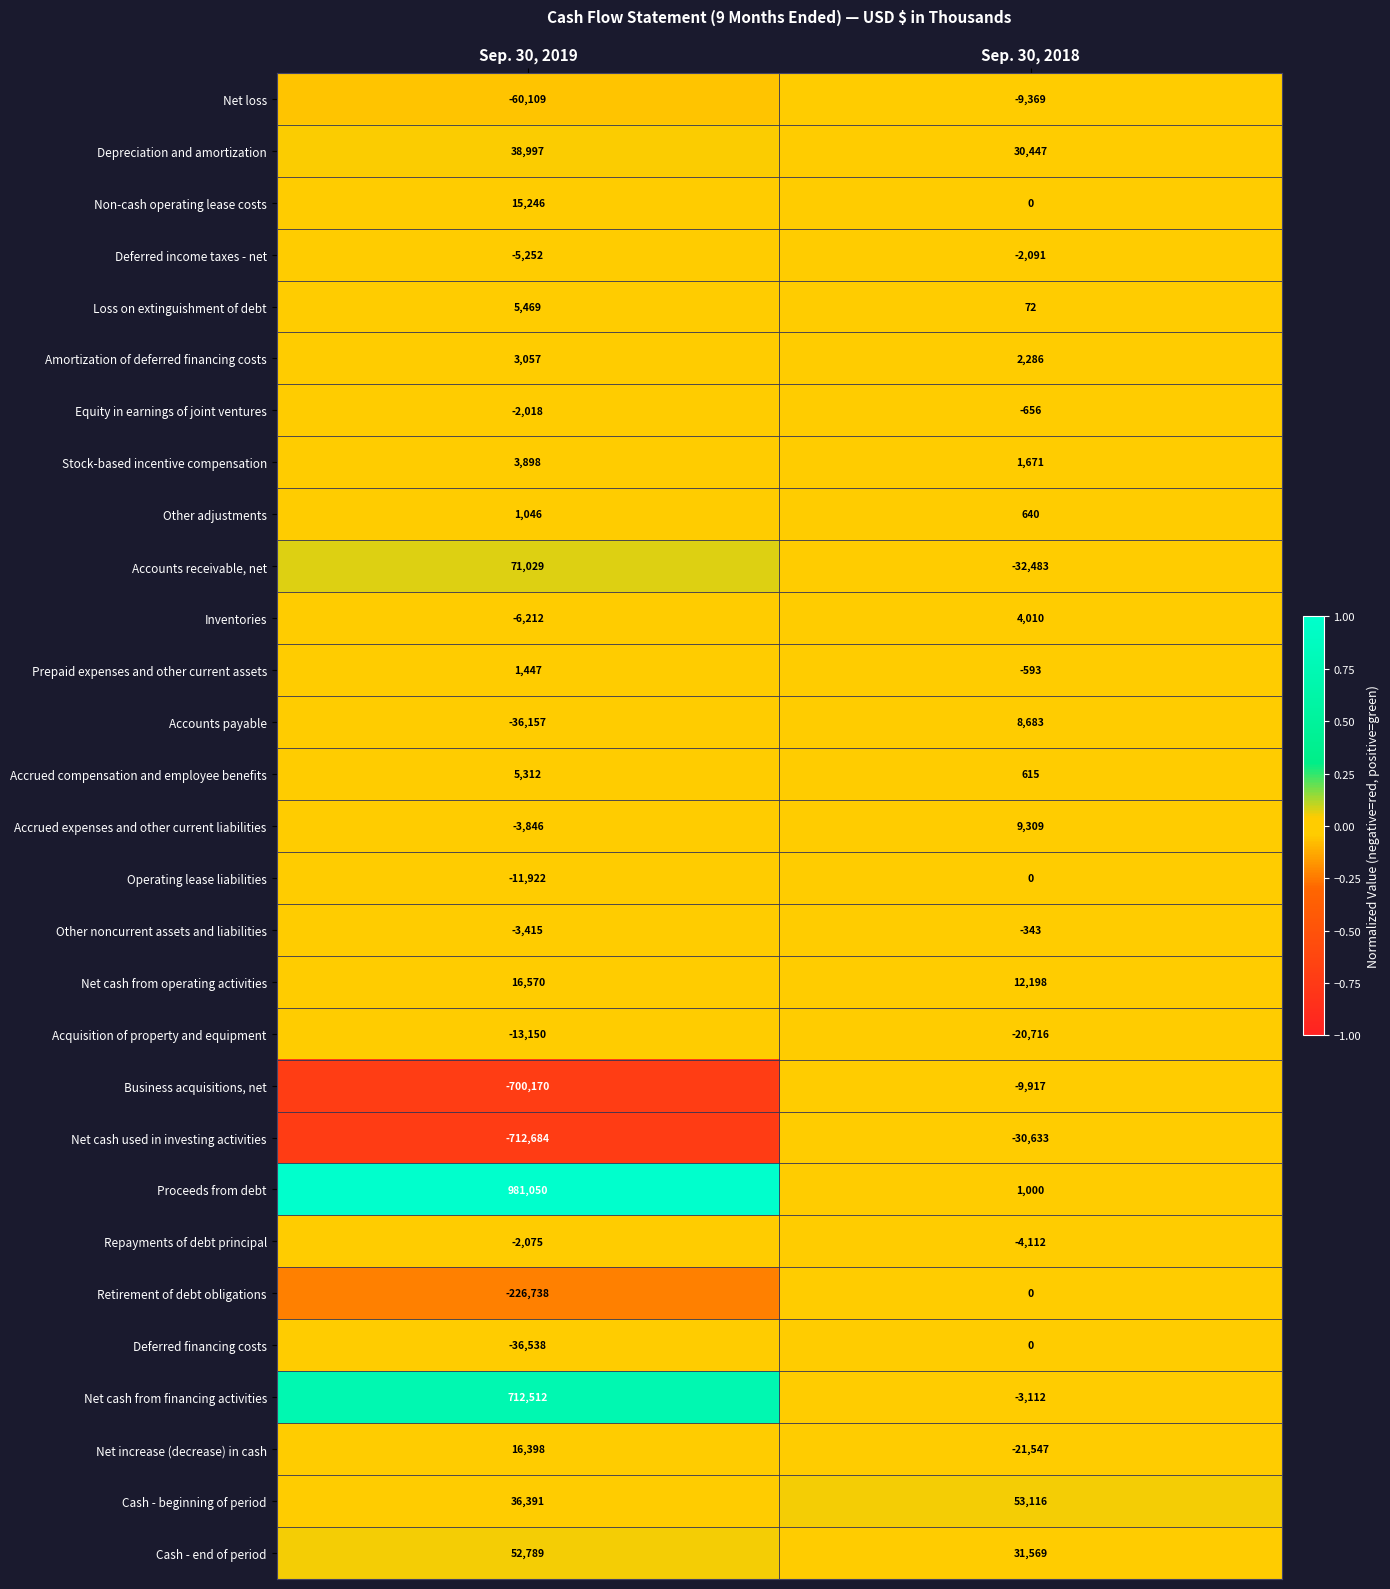

What is the total value across all series at Sep. 30, 2019?

140925